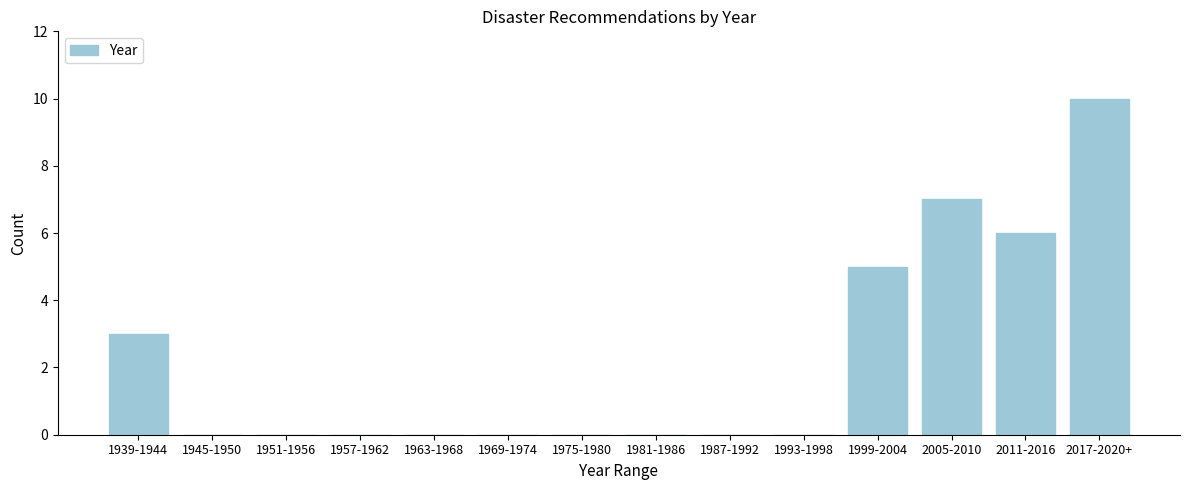

Reading right to left, what are all the values shown in this chart?

2017-2020+=10	2011-2016=6	2005-2010=7	1999-2004=5	1993-1998=0	1987-1992=0	1981-1986=0	1975-1980=0	1969-1974=0	1963-1968=0	1957-1962=0	1951-1956=0	1945-1950=0	1939-1944=3